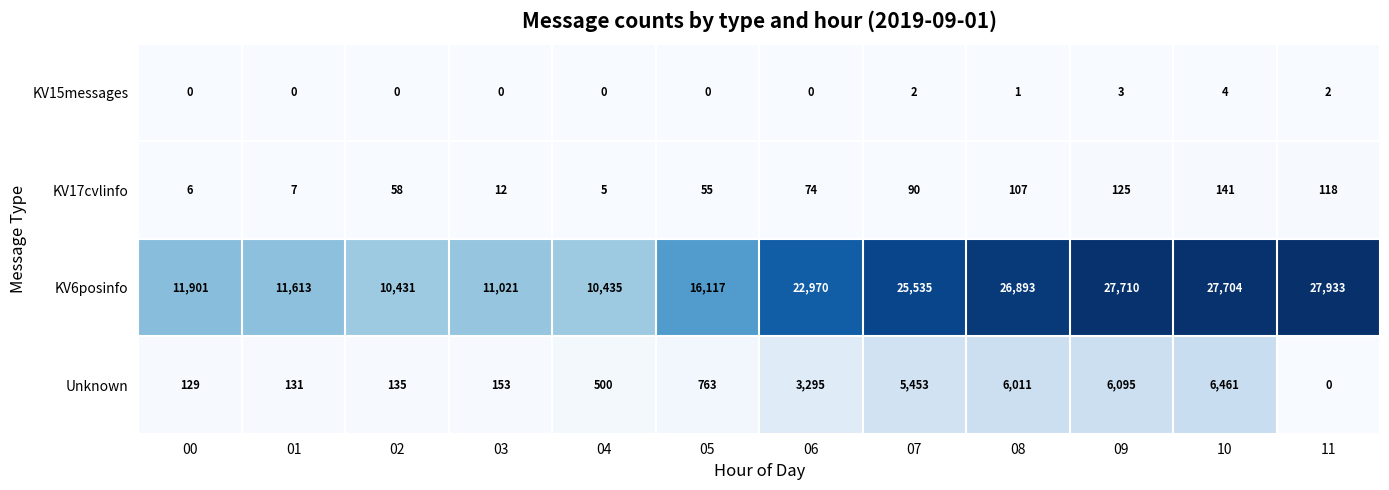

What is the approximate value of KV6posinfo at 08?

26893